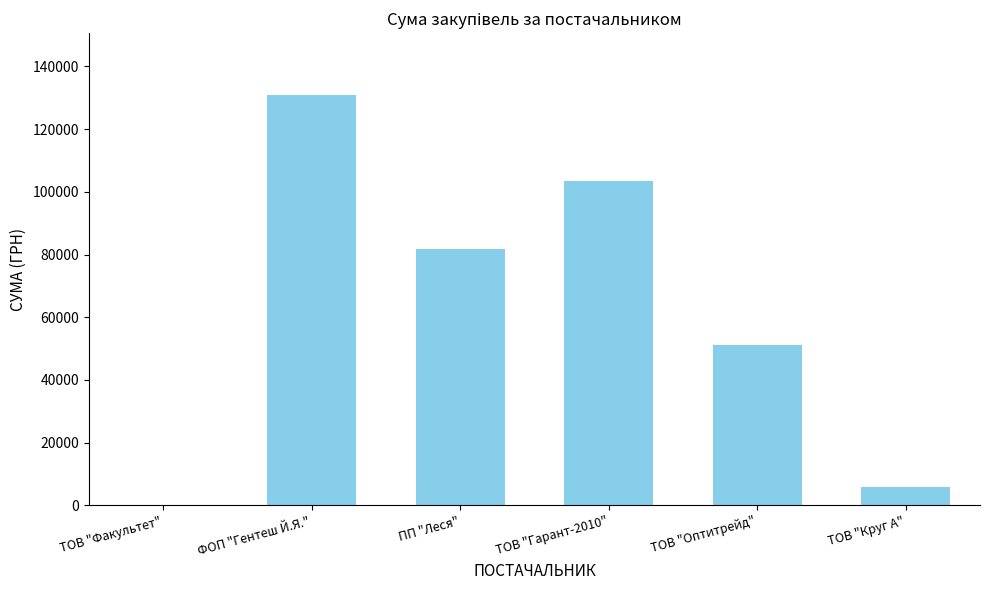

What is the sum of the values at ТОВ "Оптитрейд" and ТОВ "Гарант-2010"?

154596.2